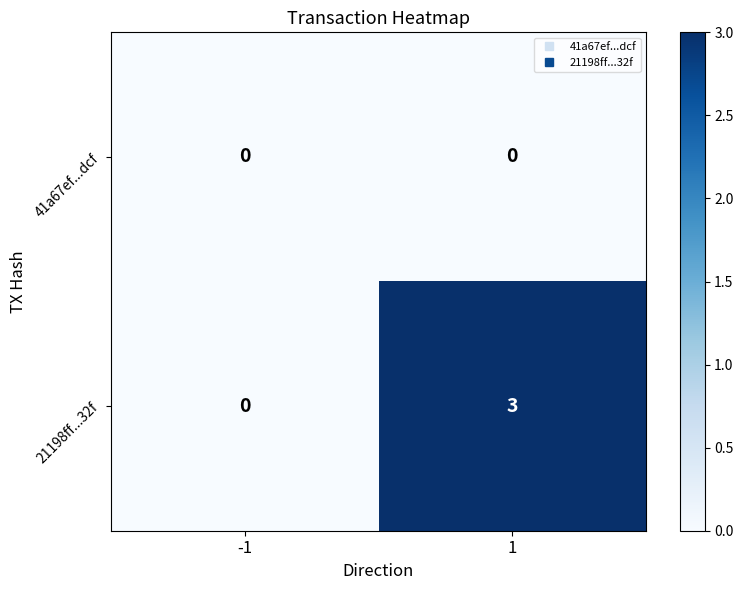

Is it true that 41a67ef...dcf equals 0 at 1?

True